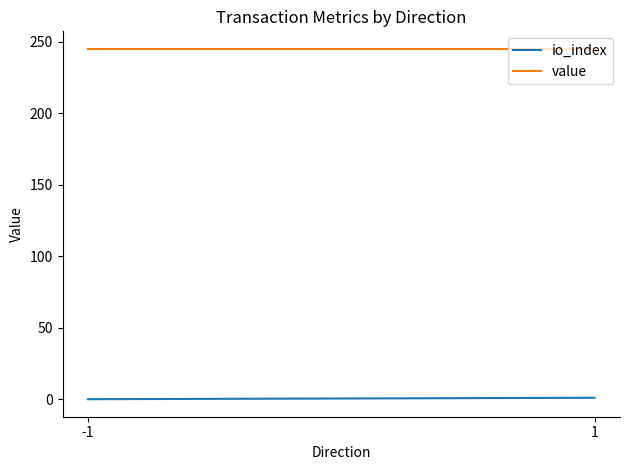

Reading left to right, transcribe all the data shown in this chart.

io_index: 0.0	1.0
value: 245.1	245.1